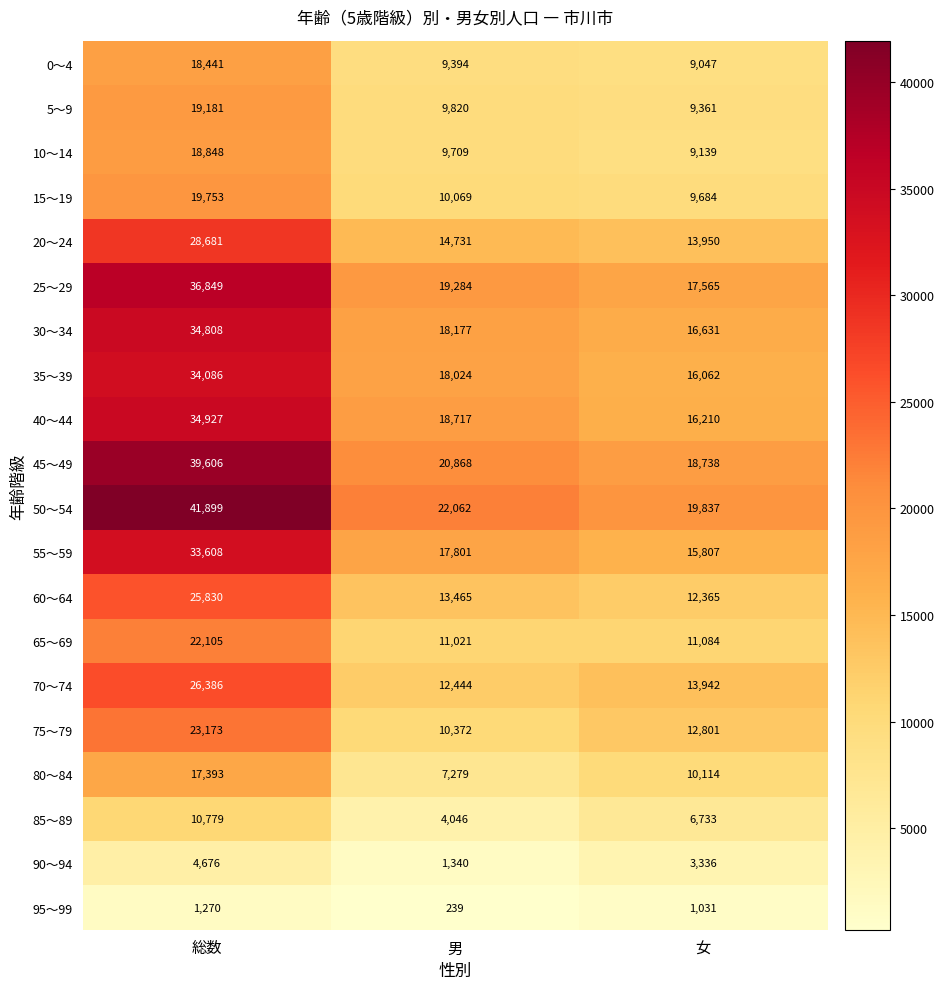

Between 総数 and 女, which series saw the biggest shift?

50～54